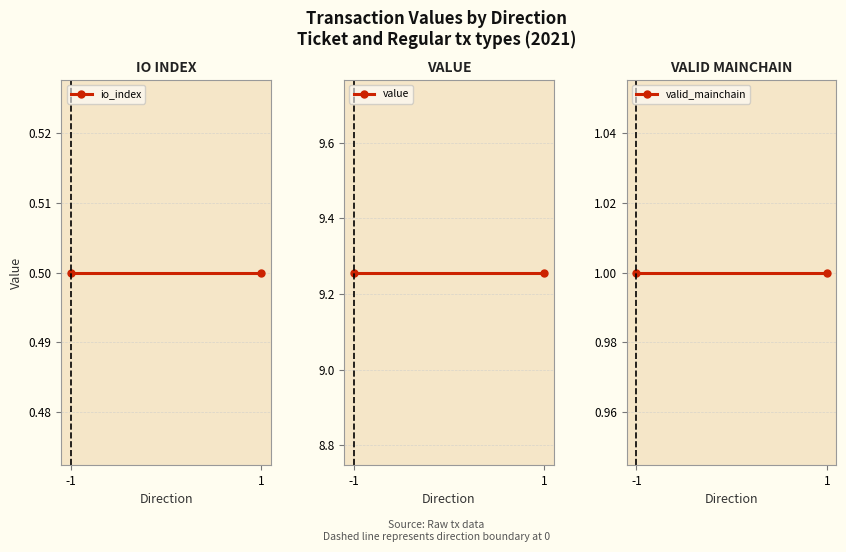

Count the number of data series in this chart.

3